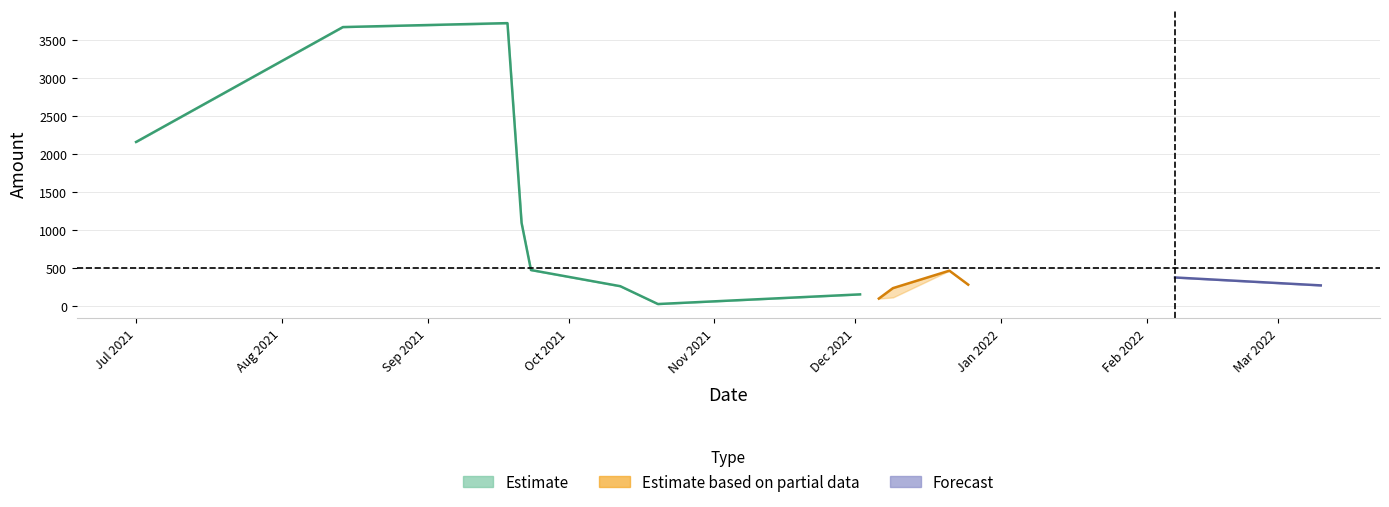

At which category does Amount_mid reach its first local peak?

2021-09-18